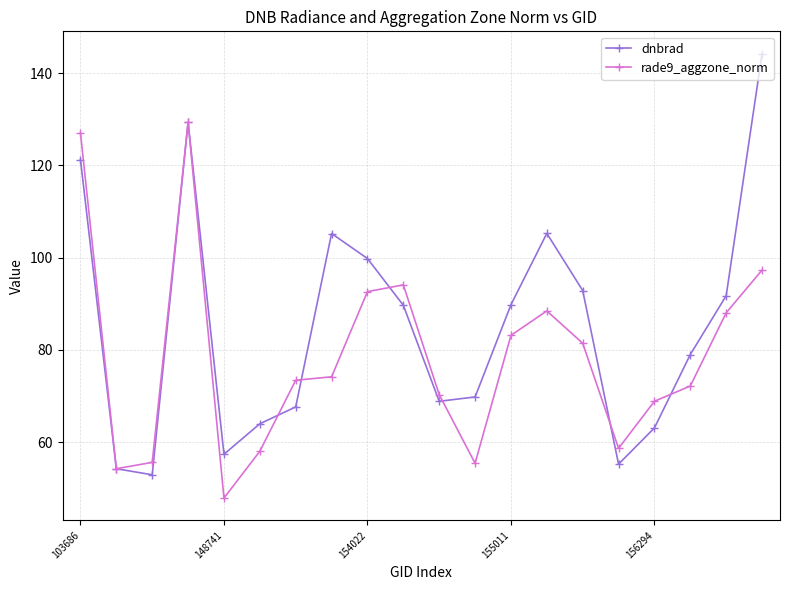

True or false: rade9_aggzone_norm has more than 0 points higher than both neighbors.

True